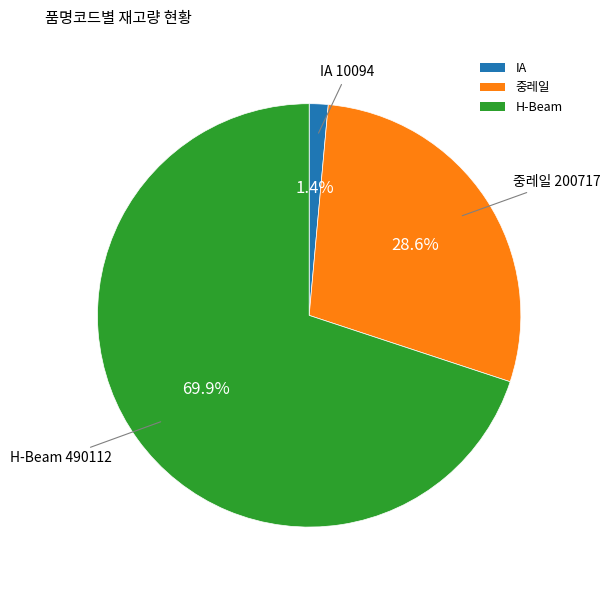

How much of the chart is everything except IA?

98.6%